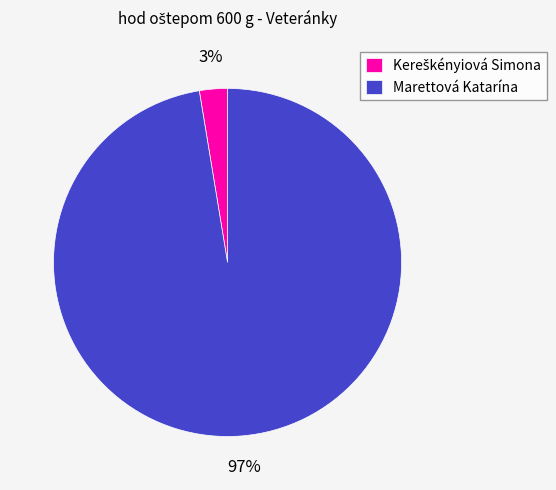

Count the number of slices in the pie.

2